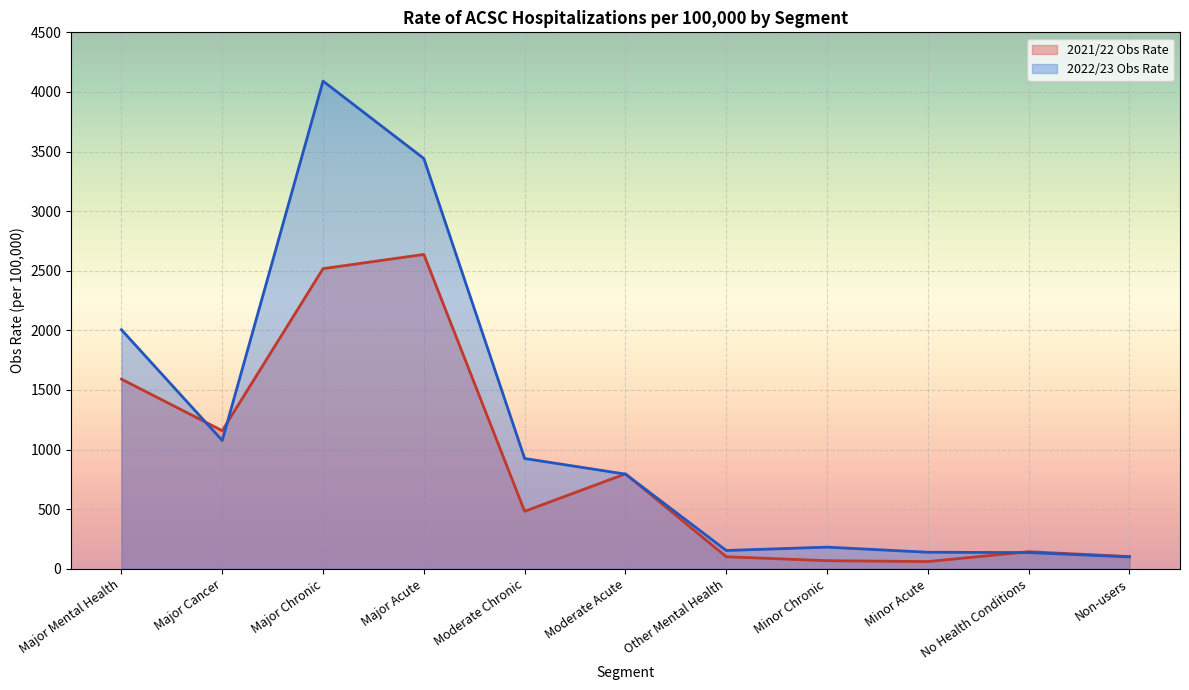

What is the approximate value of 2021/22 Obs Rate at Moderate Acute?

795.9